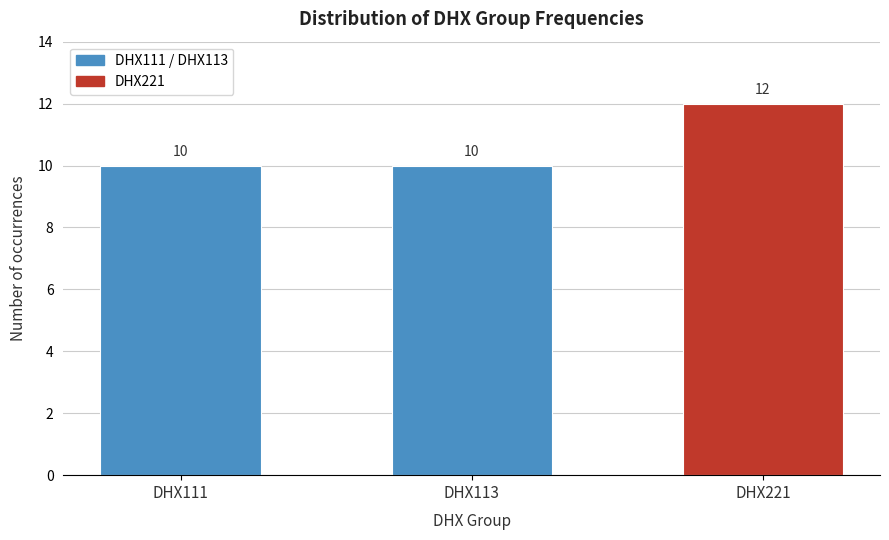

Reading left to right, transcribe all the data shown in this chart.

10	10	12